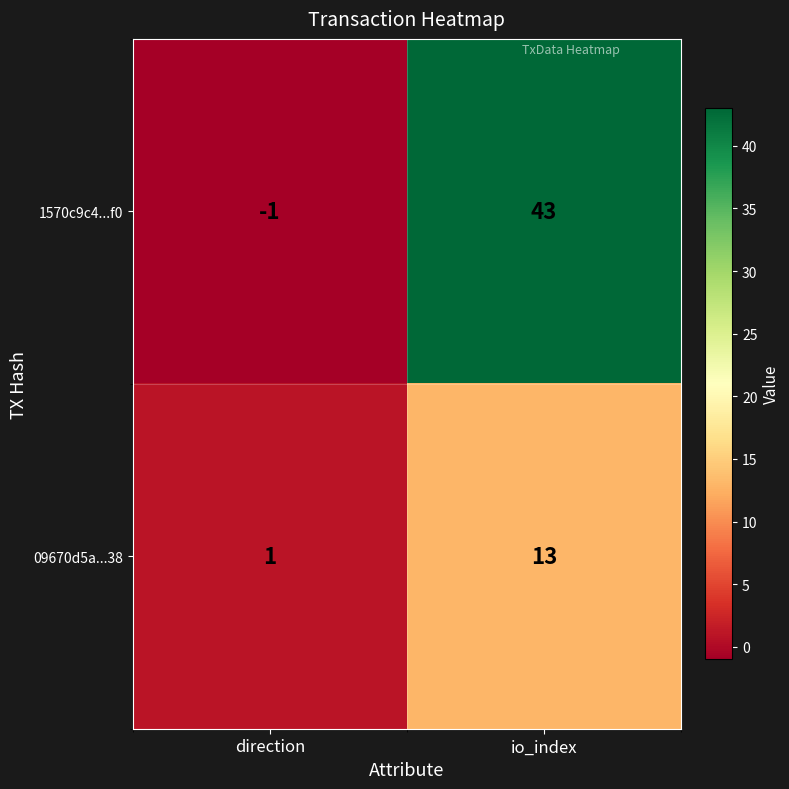

The value of 09670d5a...38 at direction is 1. True or false?

True